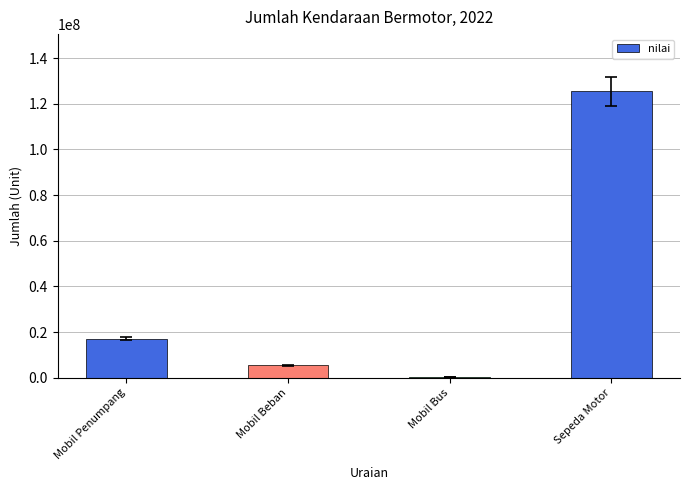

What is the change in value from Mobil Penumpang to Sepeda Motor?

+108181161